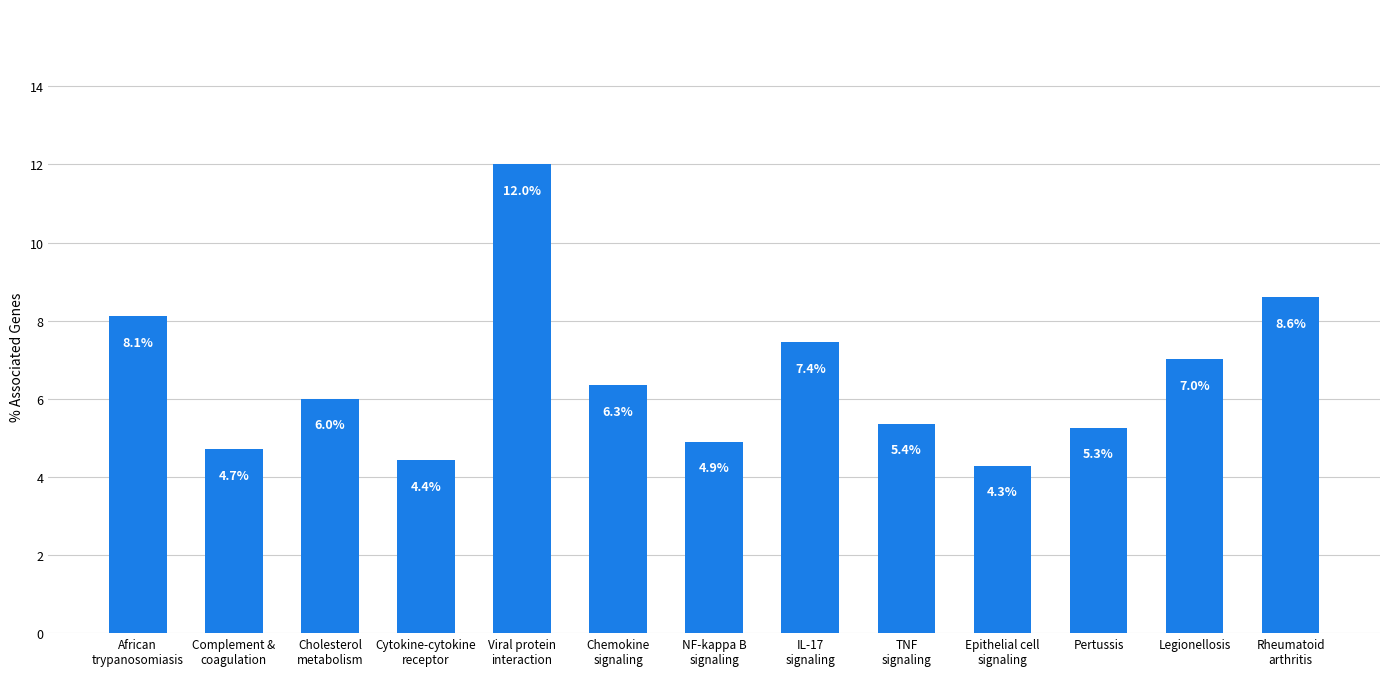

Where is the data nearest to the value 8?

African
trypanosomiasis